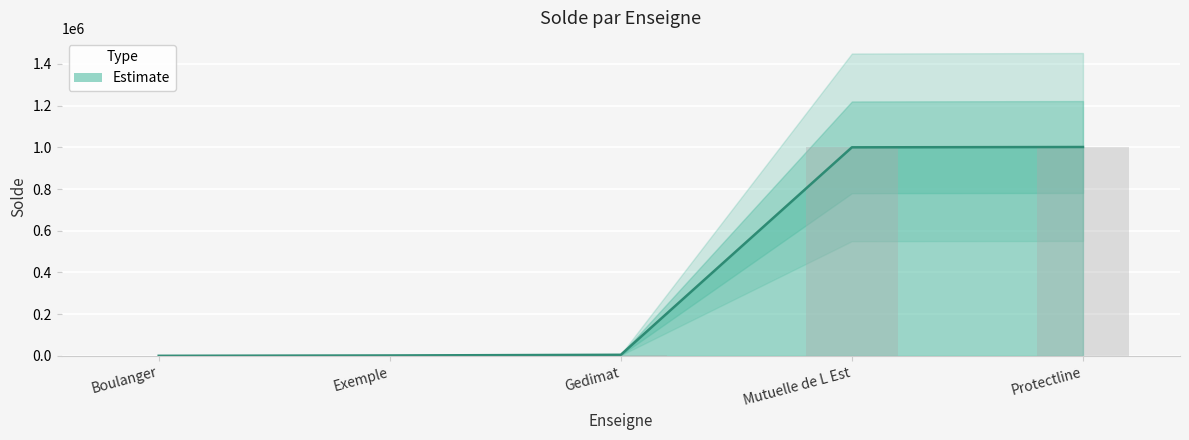

How many values in the Solde (bar) series are below 5000?

2